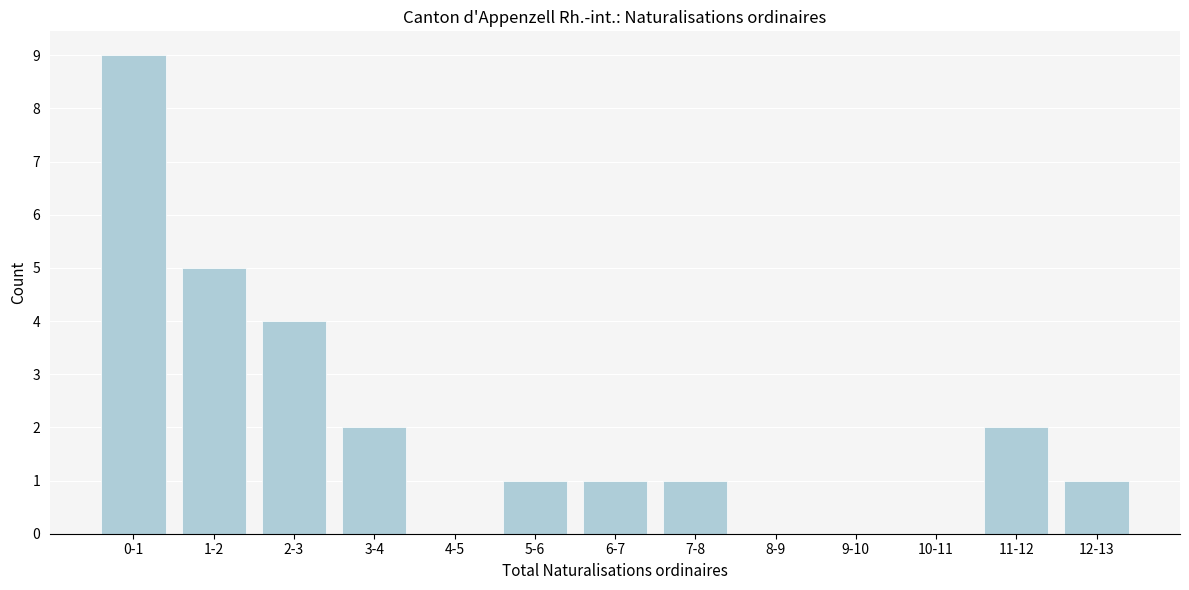

Reading left to right, what are all the values shown in this chart?

0-1=9	1-2=5	2-3=4	3-4=2	4-5=0	5-6=1	6-7=1	7-8=1	8-9=0	9-10=0	10-11=0	11-12=2	12-13=1